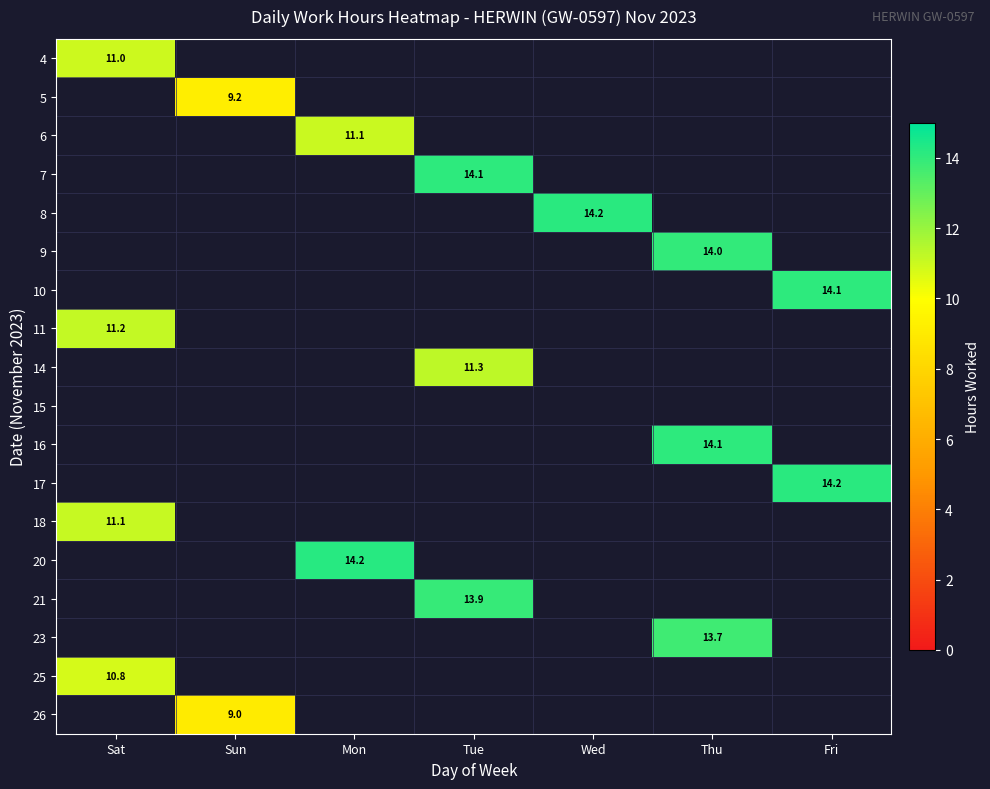

How many categories are shown in the chart?

7